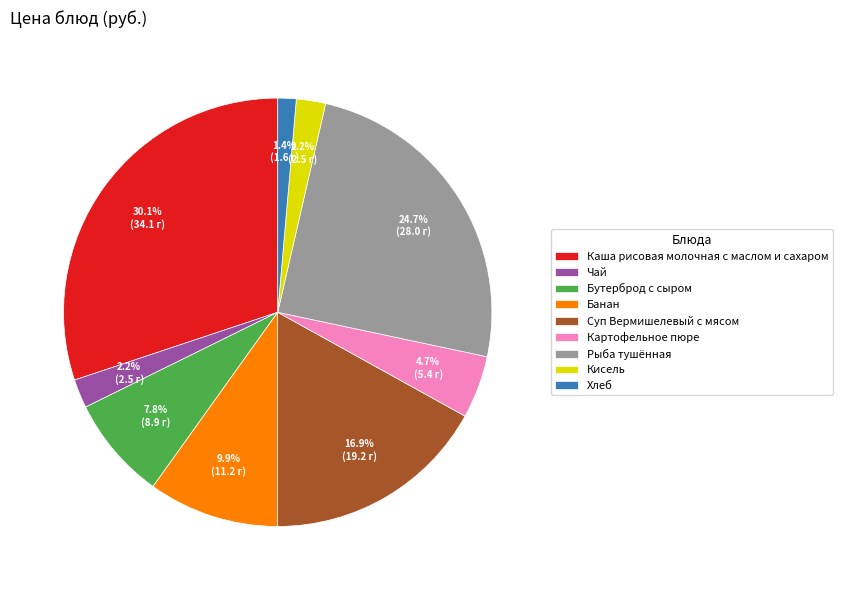

What is the ratio of the value at Каша рисовая молочная с маслом и сахаром to the value at Рыба тушённая?

1.2